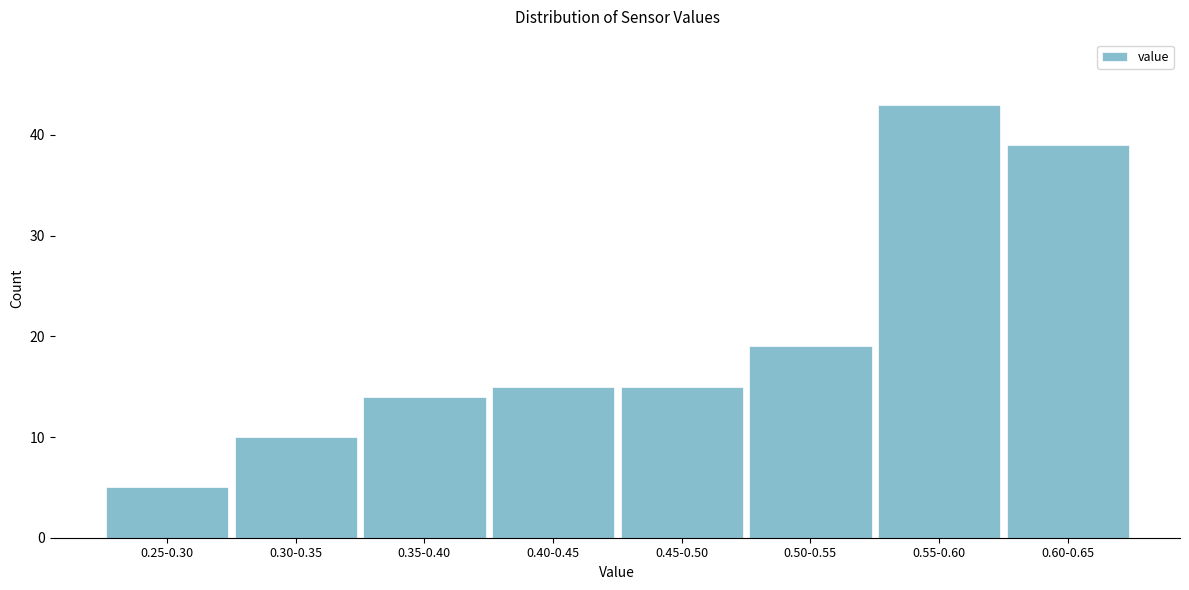

Reading left to right, extract all data points from this chart.

5	10	14	15	15	19	43	39